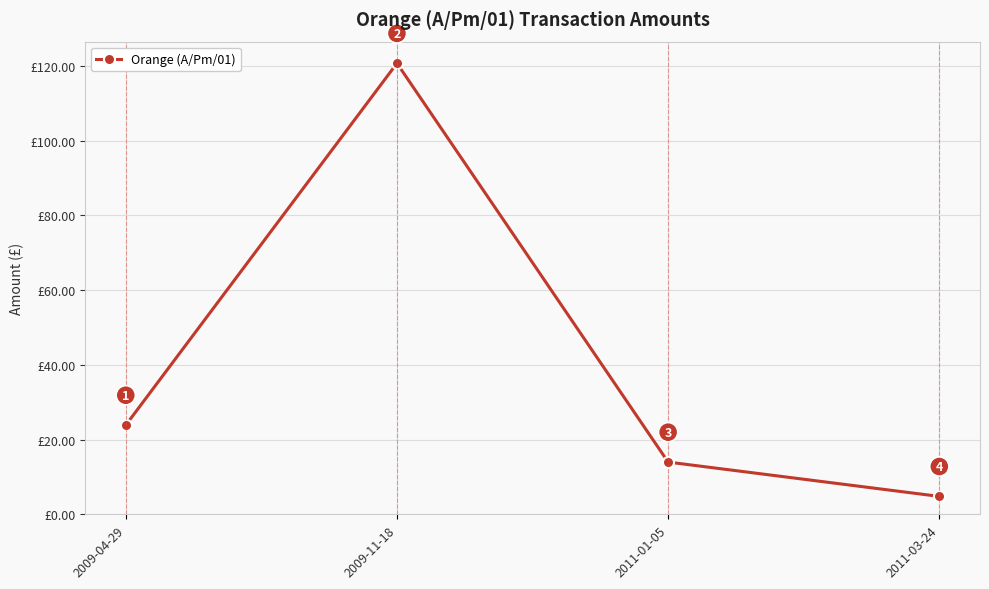

What is the minimum value shown in the chart?

4.8